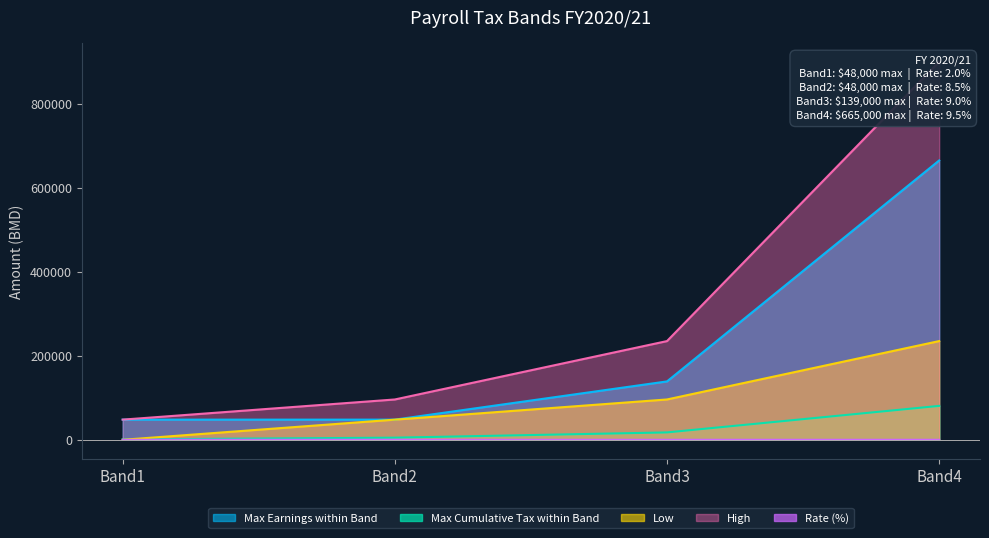

Which has a higher value, Band1 or Band4?

Band4